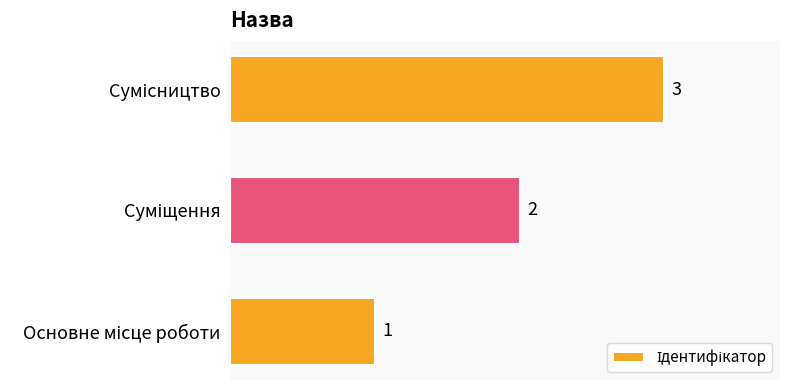

What is the greatest value displayed?

3